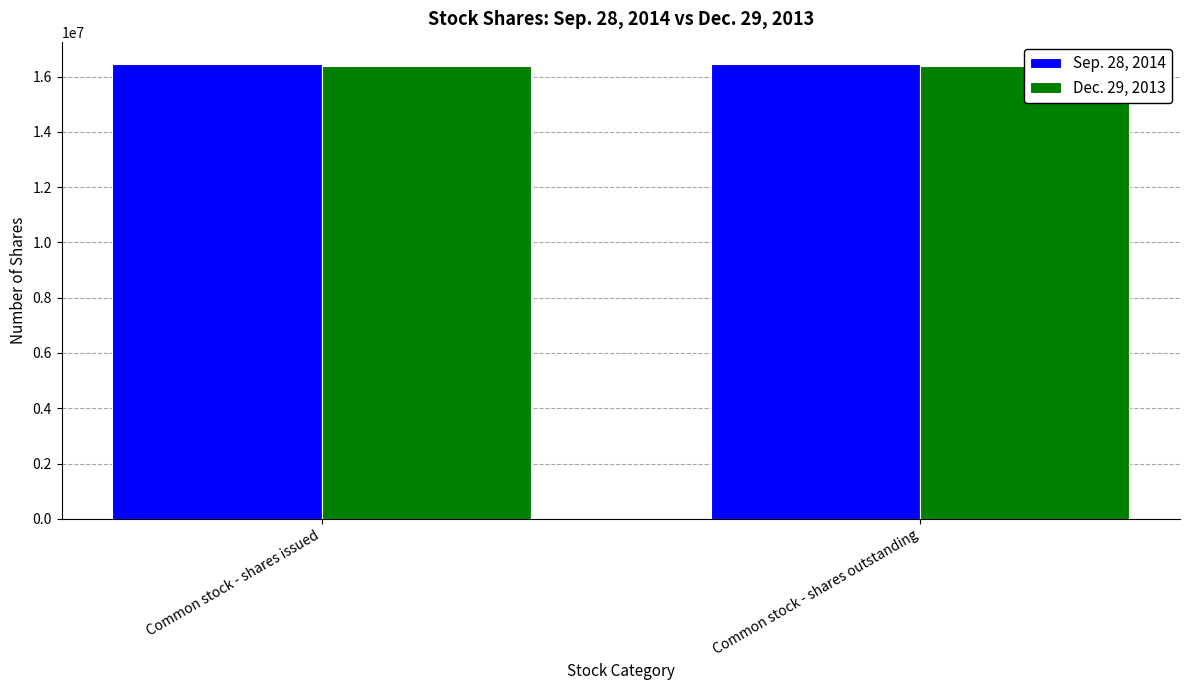

True or false: Sep. 28, 2014 has a value of 4195008 at Common stock - shares issued.

False